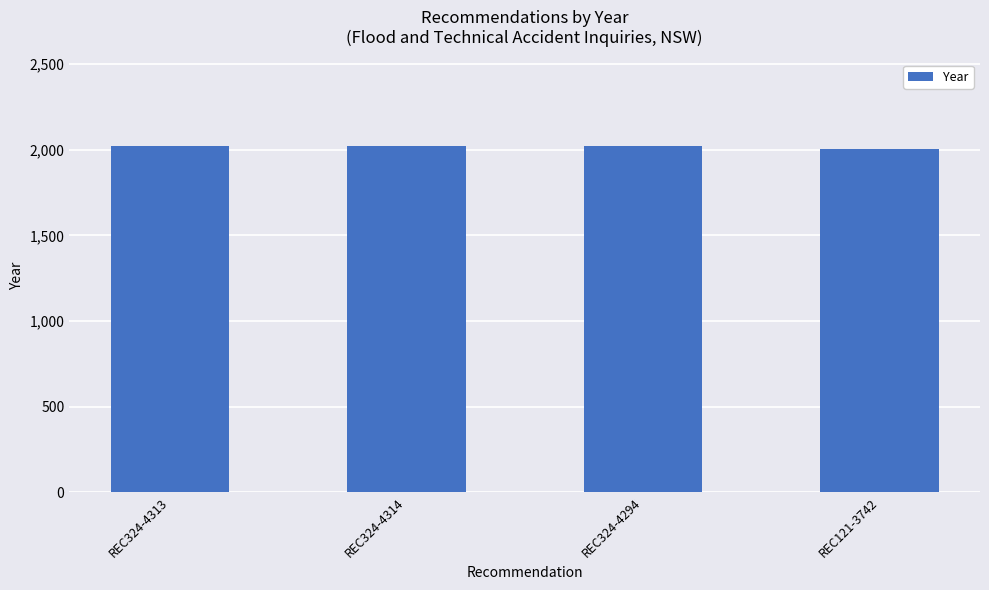

What is the greatest value displayed?

2022